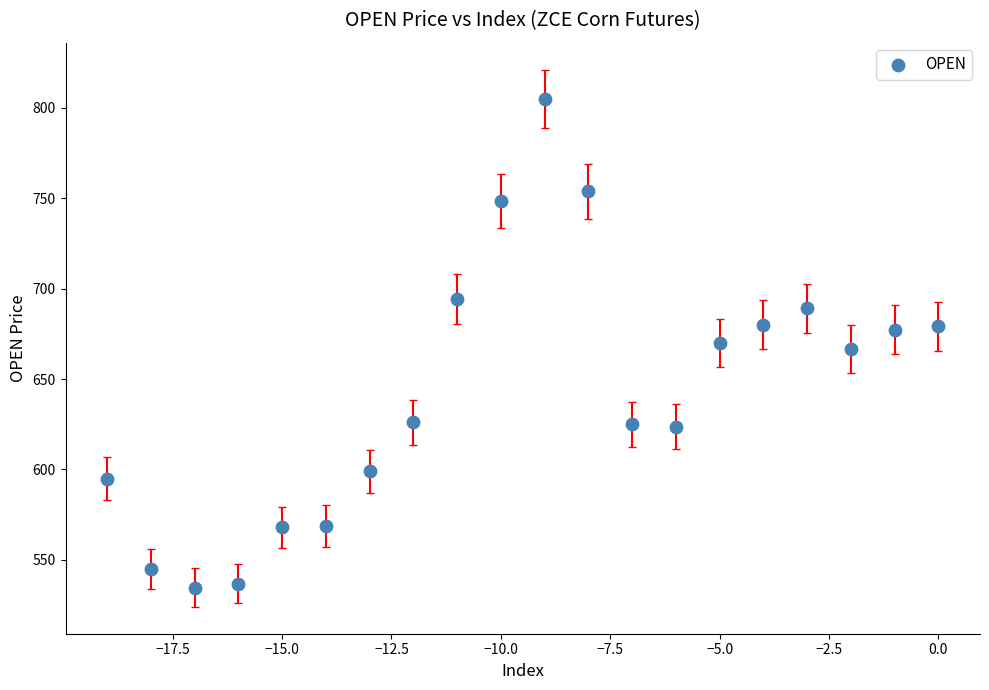

What is the range of X values (max minus min)?

19.0